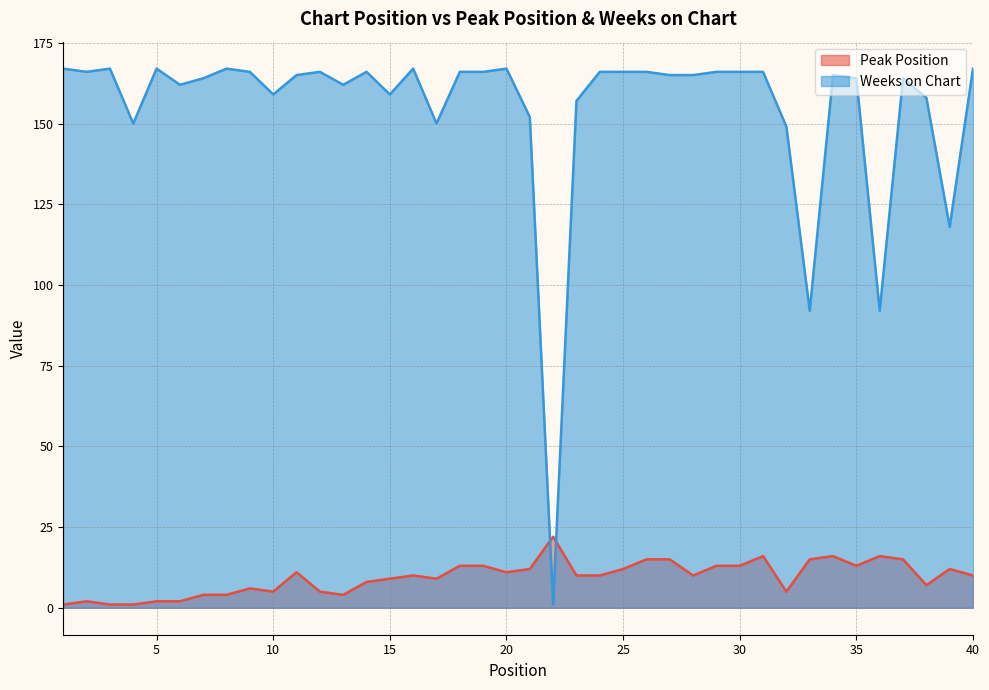

At which category does Weeks on Chart reach its first local valley?

2